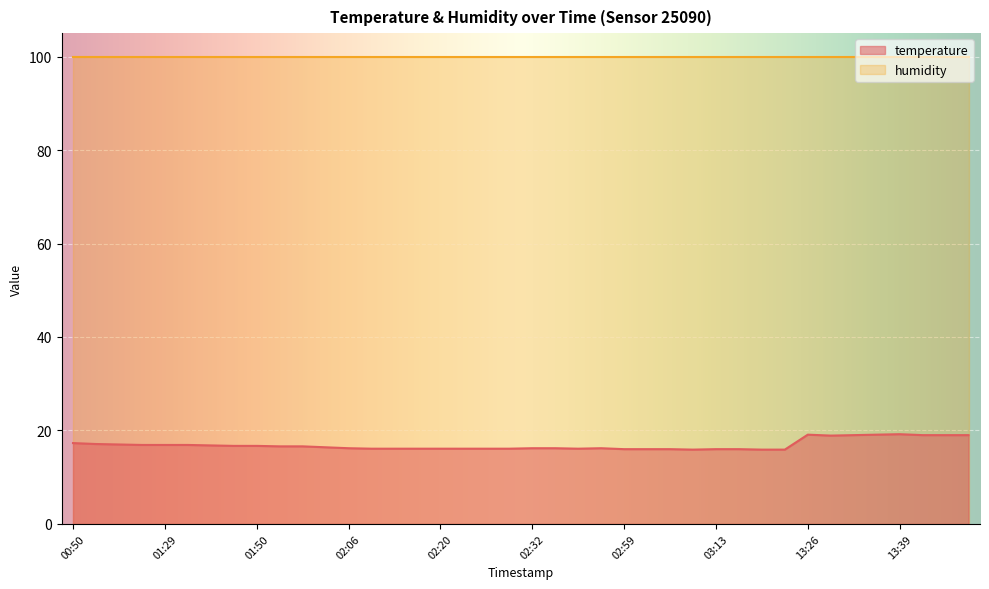

What is the change in value from 01:41 to 03:16?

-0.9